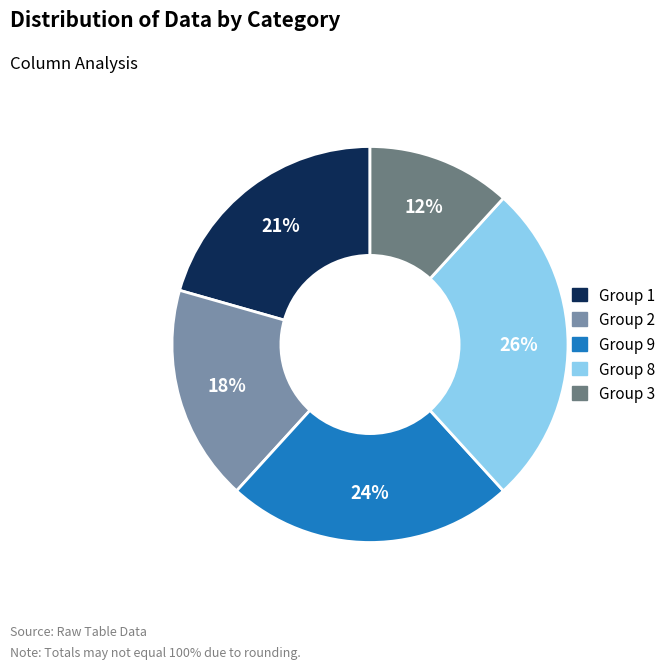

Is there a majority slice in this chart?

No